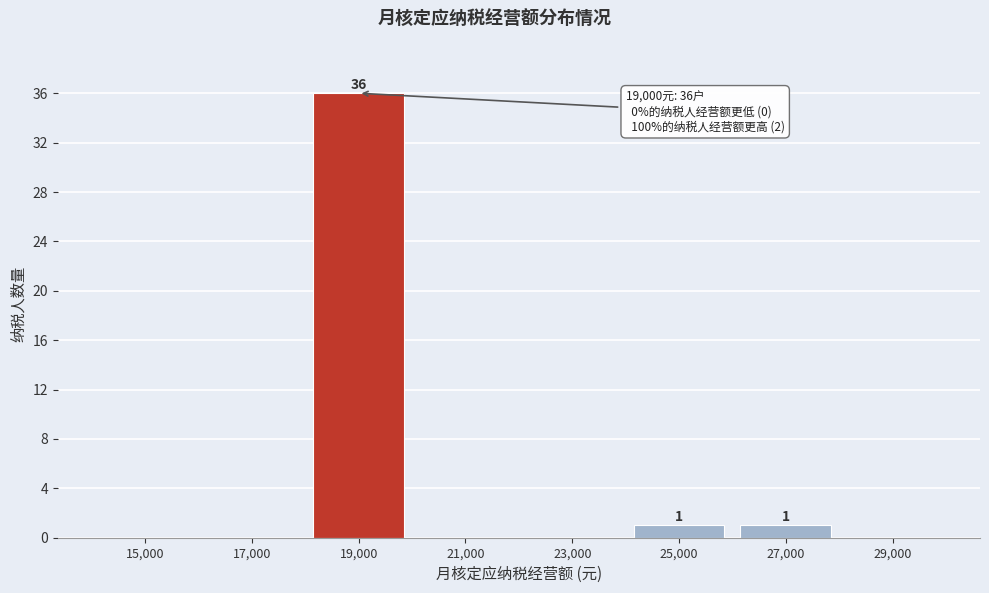

Reading left to right, list all the values displayed in this chart.

15,000=0	17,000=0	19,000=36	21,000=0	23,000=0	25,000=1	27,000=1	29,000=0